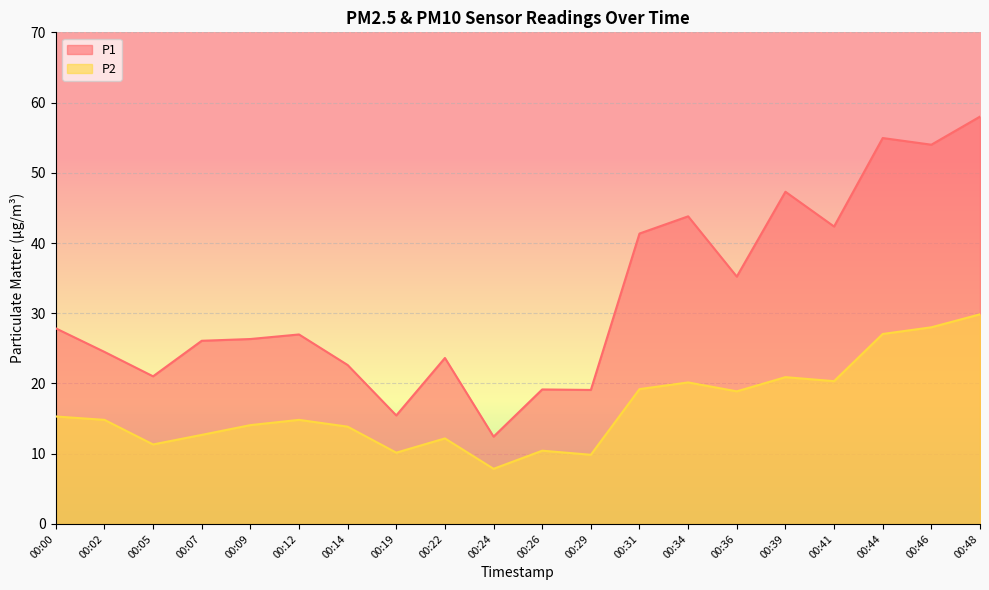

Between 00:07 and 00:34, which series saw the biggest shift?

P1